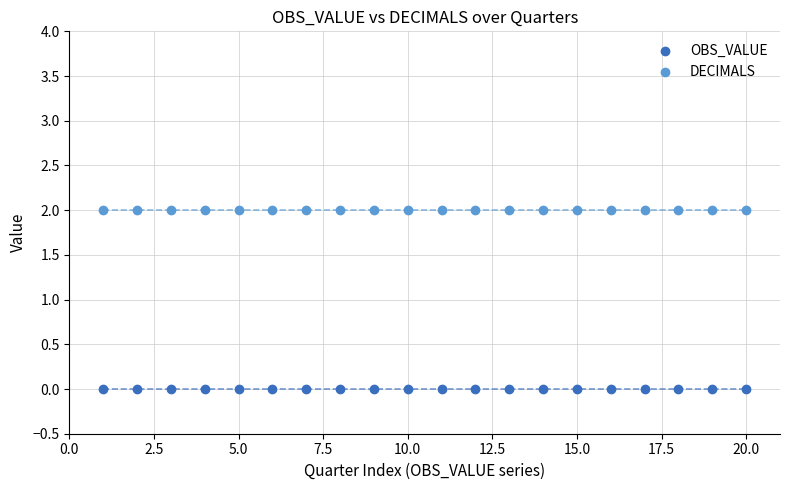

What are all the series names shown in the legend?

OBS_VALUE, DECIMALS